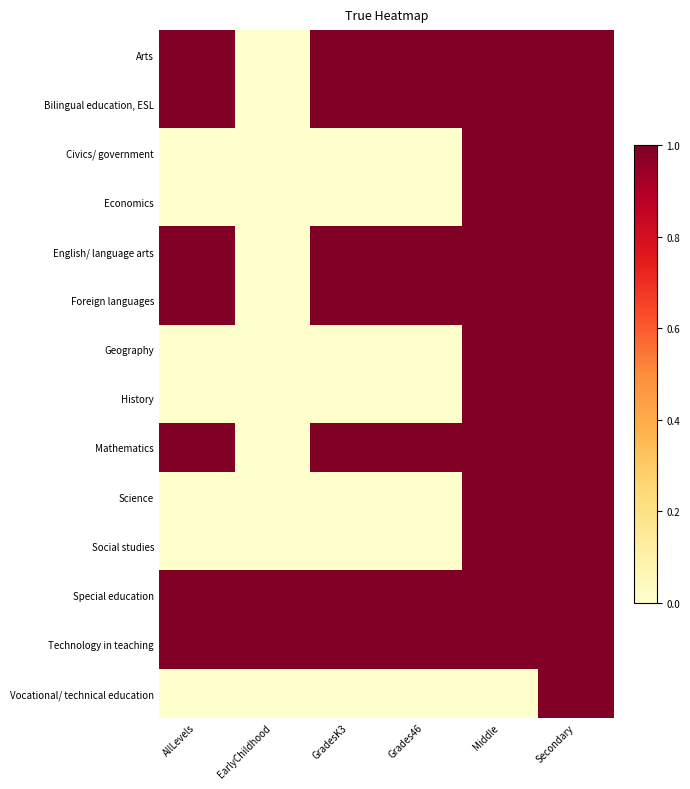

Reading left to right, what are all the values shown in this chart?

Arts: AllLevels=1	EarlyChildhood=0	GradesK3=1	Grades46=1	Middle=1	Secondary=1
Bilingual education, ESL: AllLevels=1	EarlyChildhood=0	GradesK3=1	Grades46=1	Middle=1	Secondary=1
Civics/ government: AllLevels=0	EarlyChildhood=0	GradesK3=0	Grades46=0	Middle=1	Secondary=1
Economics: AllLevels=0	EarlyChildhood=0	GradesK3=0	Grades46=0	Middle=1	Secondary=1
English/ language arts: AllLevels=1	EarlyChildhood=0	GradesK3=1	Grades46=1	Middle=1	Secondary=1
Foreign languages: AllLevels=1	EarlyChildhood=0	GradesK3=1	Grades46=1	Middle=1	Secondary=1
Geography: AllLevels=0	EarlyChildhood=0	GradesK3=0	Grades46=0	Middle=1	Secondary=1
History: AllLevels=0	EarlyChildhood=0	GradesK3=0	Grades46=0	Middle=1	Secondary=1
Mathematics: AllLevels=1	EarlyChildhood=0	GradesK3=1	Grades46=1	Middle=1	Secondary=1
Science: AllLevels=0	EarlyChildhood=0	GradesK3=0	Grades46=0	Middle=1	Secondary=1
Social studies: AllLevels=0	EarlyChildhood=0	GradesK3=0	Grades46=0	Middle=1	Secondary=1
Special education: AllLevels=1	EarlyChildhood=1	GradesK3=1	Grades46=1	Middle=1	Secondary=1
Technology in teaching: AllLevels=1	EarlyChildhood=1	GradesK3=1	Grades46=1	Middle=1	Secondary=1
Vocational/ technical education: AllLevels=0	EarlyChildhood=0	GradesK3=0	Grades46=0	Middle=0	Secondary=1